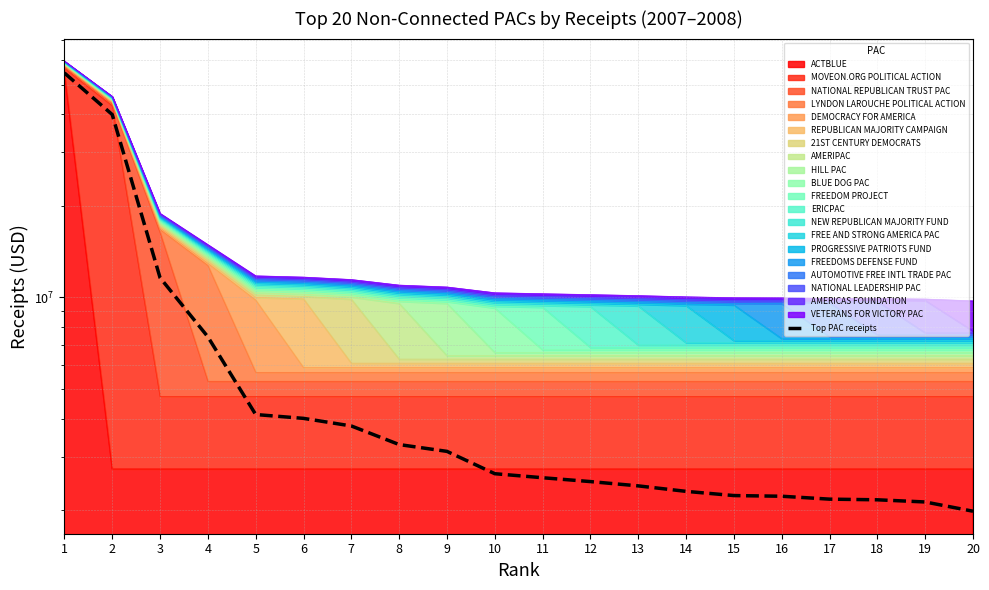

Reading right to left, transcribe all the data shown in this chart.

20=1985132.8	19=2128934.5	18=2164123.8	17=2174945.3	16=2223223.0	15=2234500.6	14=2306748.9	13=2404391.0	12=2483642.0	11=2557138.4	10=2636280.0	9=3121241.2	8=3286289.5	7=3782586.5	6=4006217.2	5=4124117.0	4=7422209.5	3=11607528.6	2=39860867.9	1=54598570.0